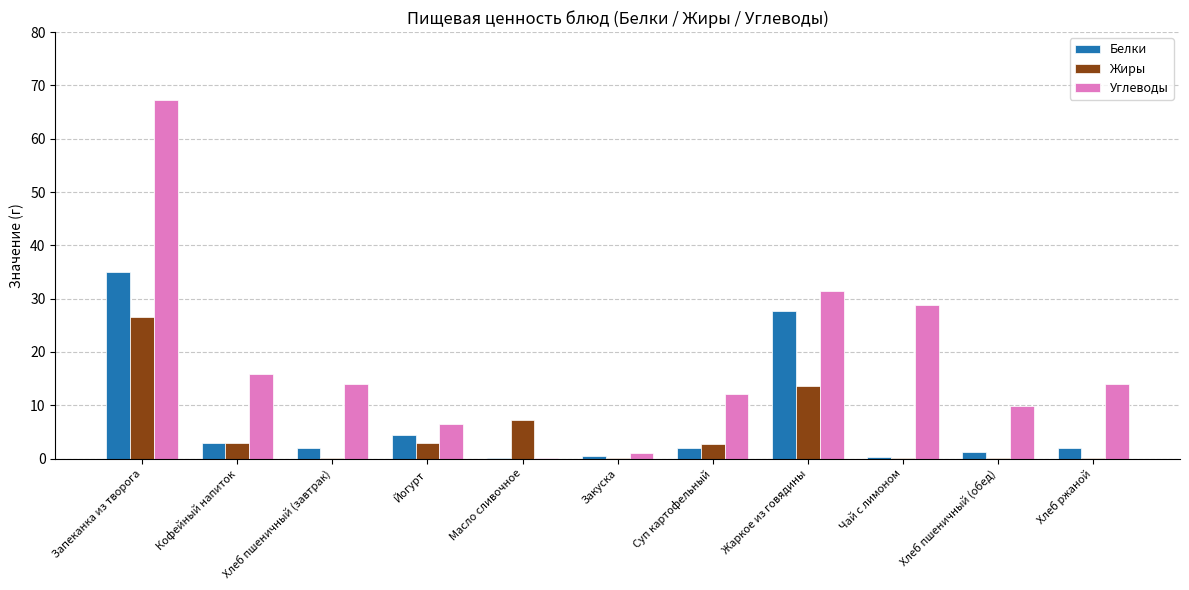

What is the maximum value shown in the chart?

67.2